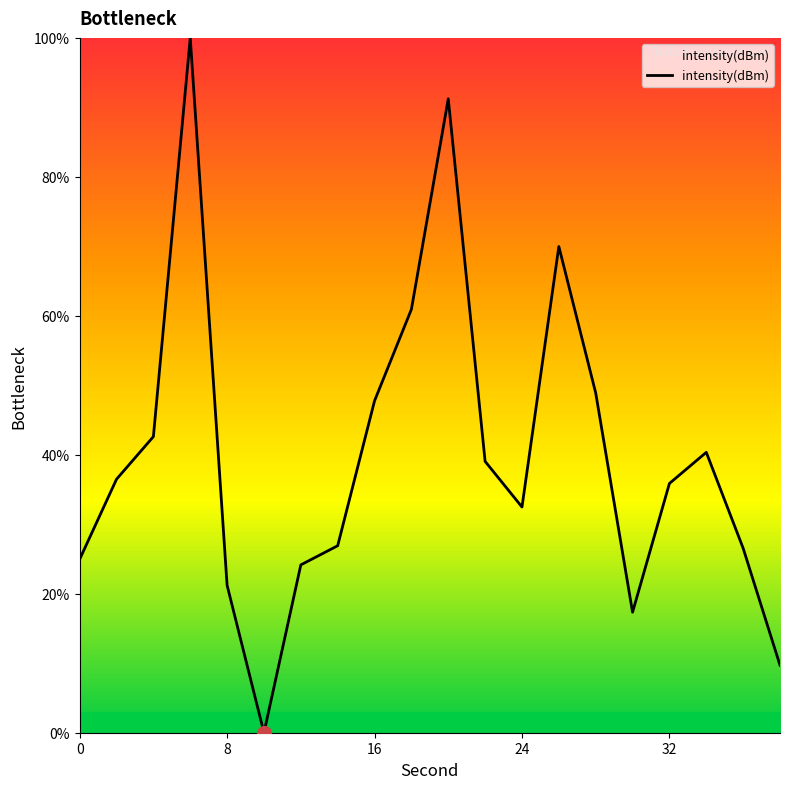

What is the difference between the maximum and minimum values?

100.0